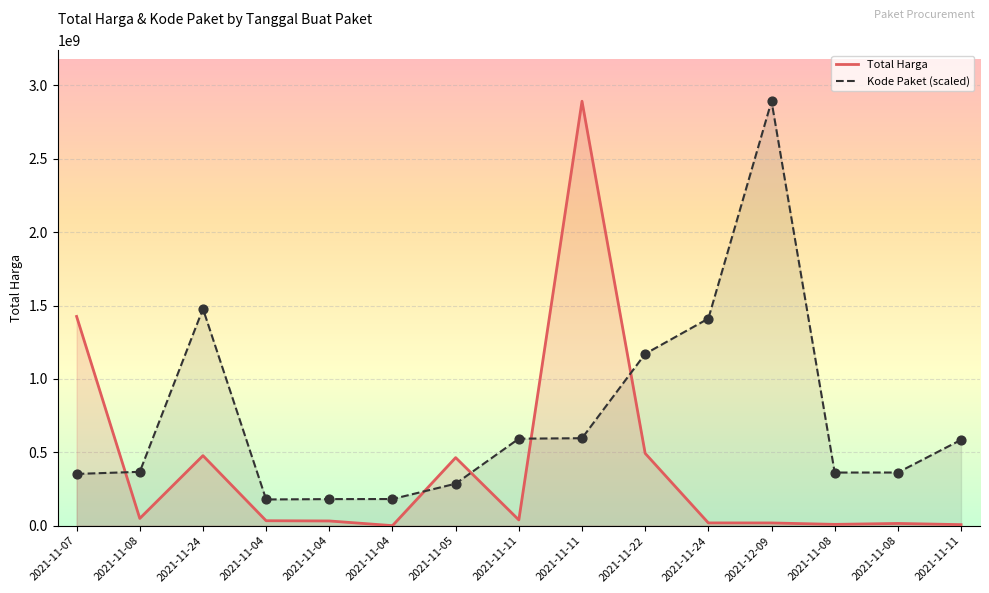

What is the total value across all series at 2021-11-11?

632459677.6